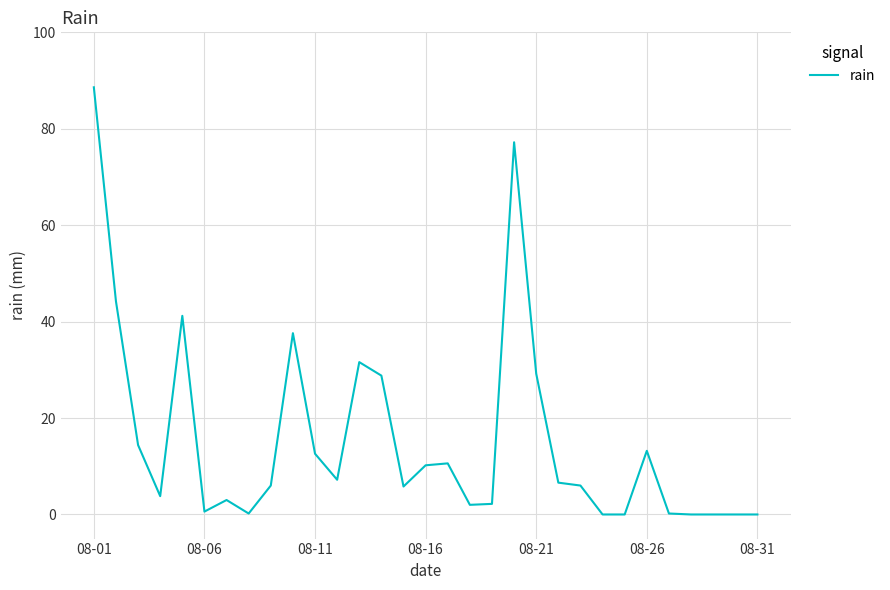

What is the difference between the maximum and minimum values?

88.6